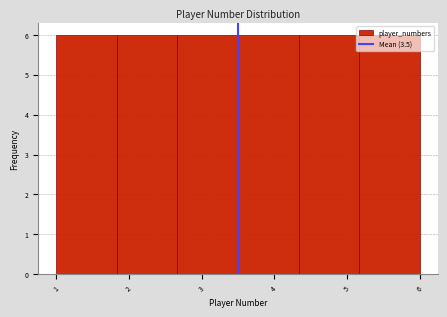

Reading left to right, transcribe this chart: for each bar, give the range it covers on the x-axis and its height. Neither the bar edges nor the heights are printed on the chart, so give them approximately, as read against the axes.

1.0 to 1.8: 6
1.8 to 2.7: 6
2.7 to 3.5: 6
3.5 to 4.3: 6
4.3 to 5.2: 6
5.2 to 6.0: 6